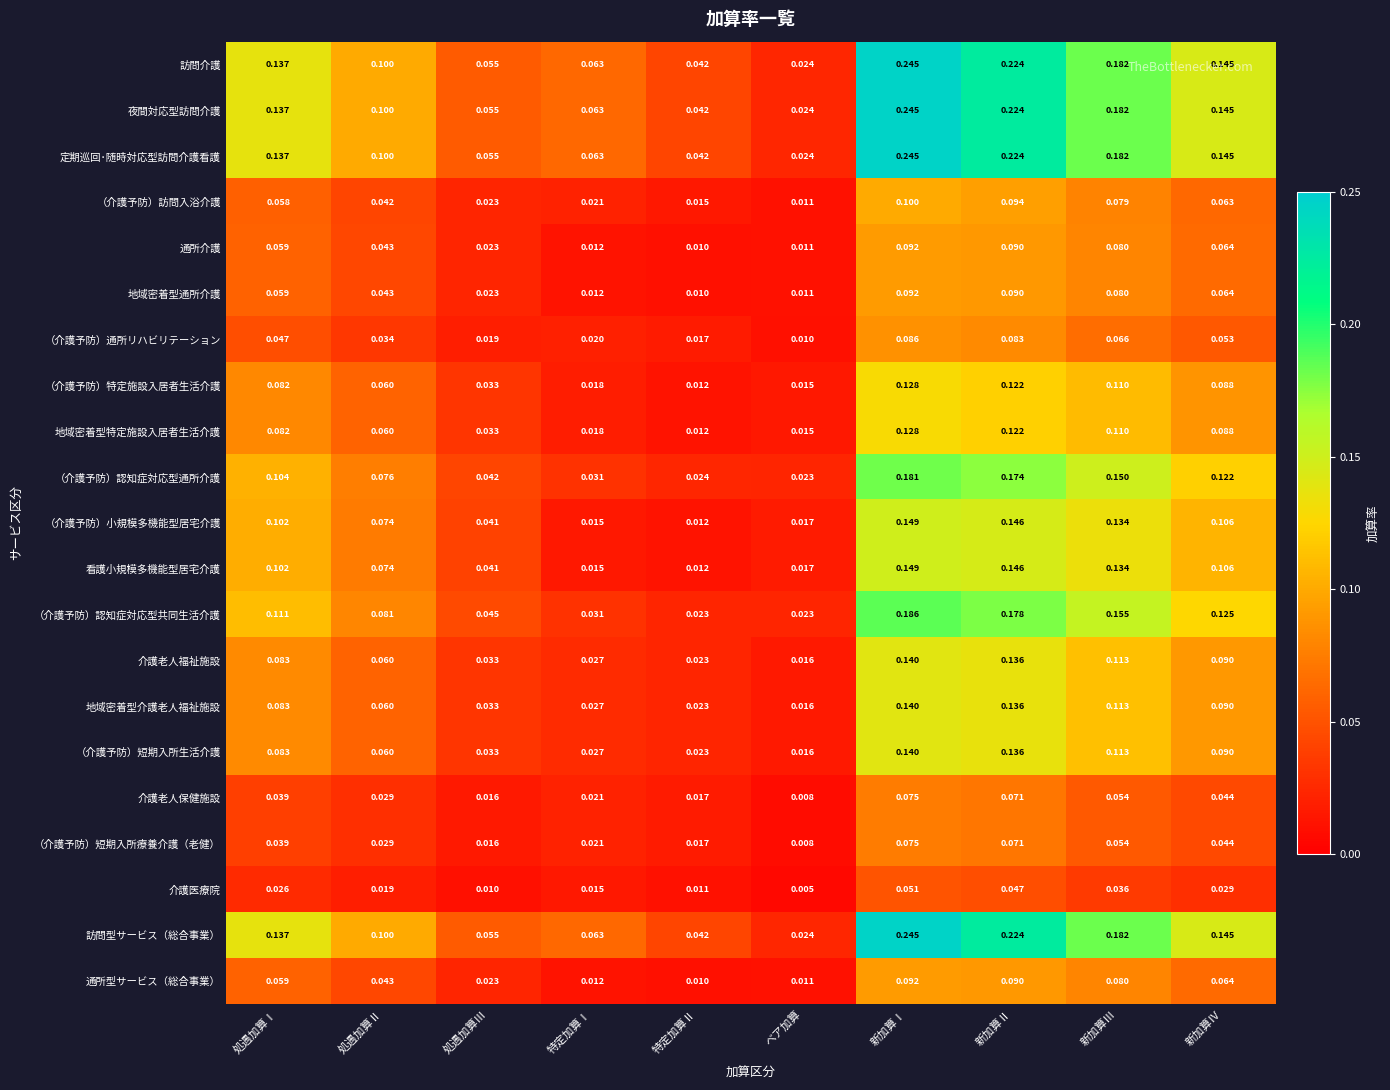

At which category is the sum across all series the highest?

新加算Ⅰ